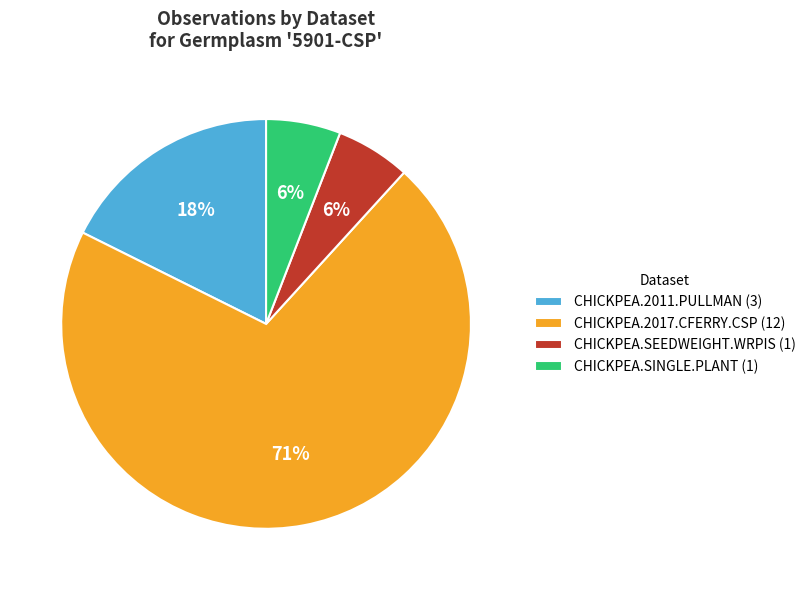

What is the majority slice?

CHICKPEA.2017.CFERRY.CSP